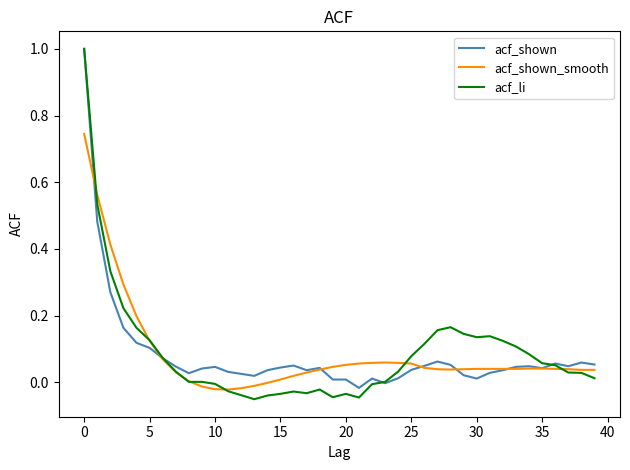

Does the chart display data point markers on the line(s)?

No